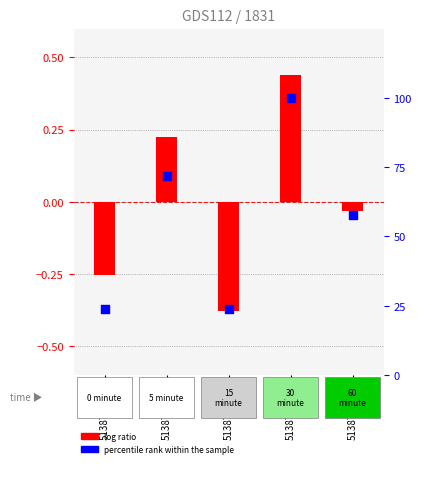

What is the total value across all series at 5138706942?

57.7